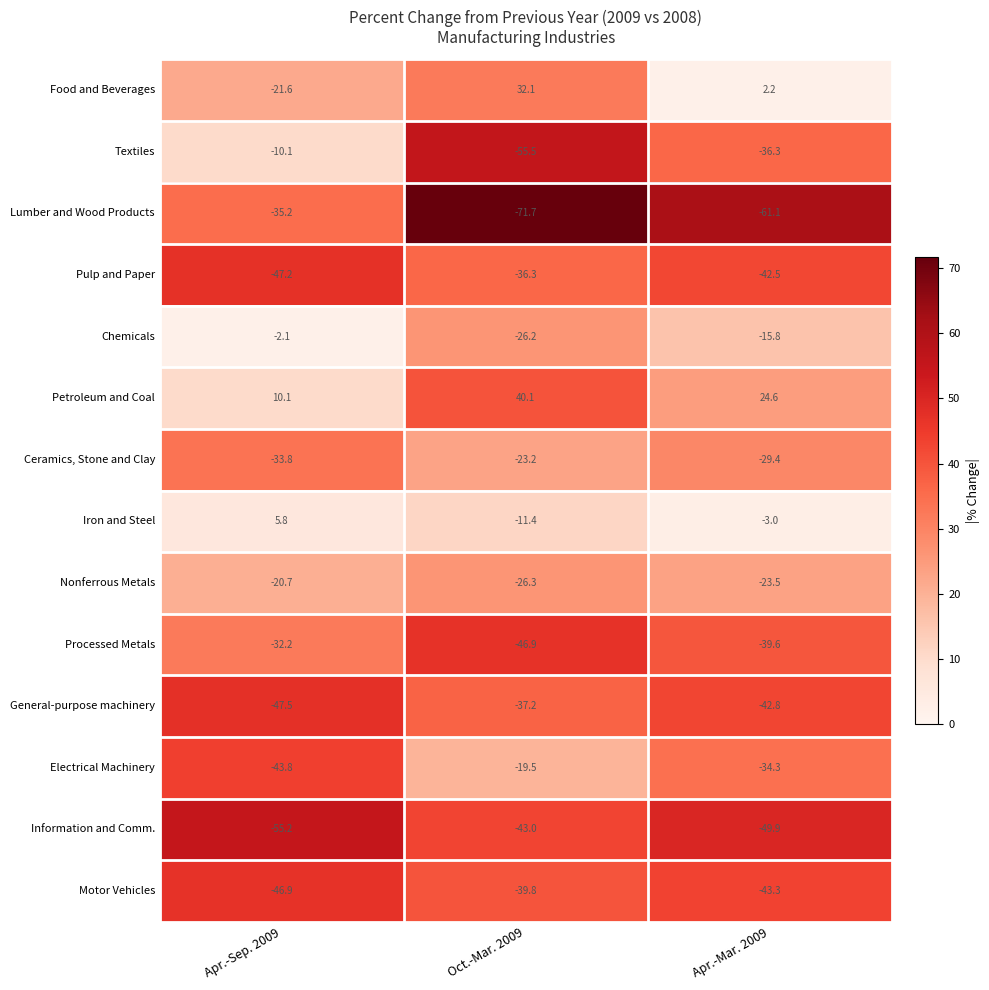

What is the minimum value for Chemicals?

-26.2